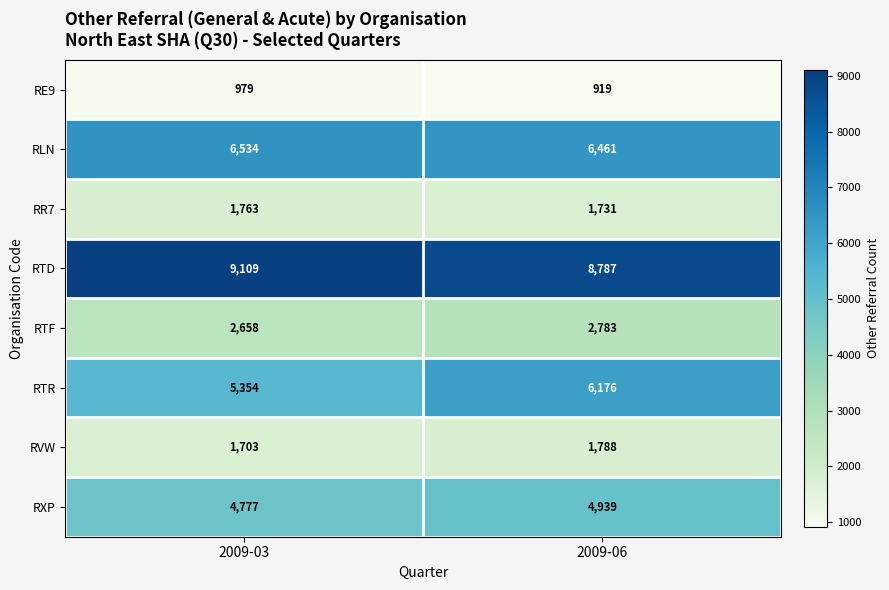

List the series in order of their peak value, lowest first.

RE9, RR7, RVW, RTF, RXP, RTR, RLN, RTD